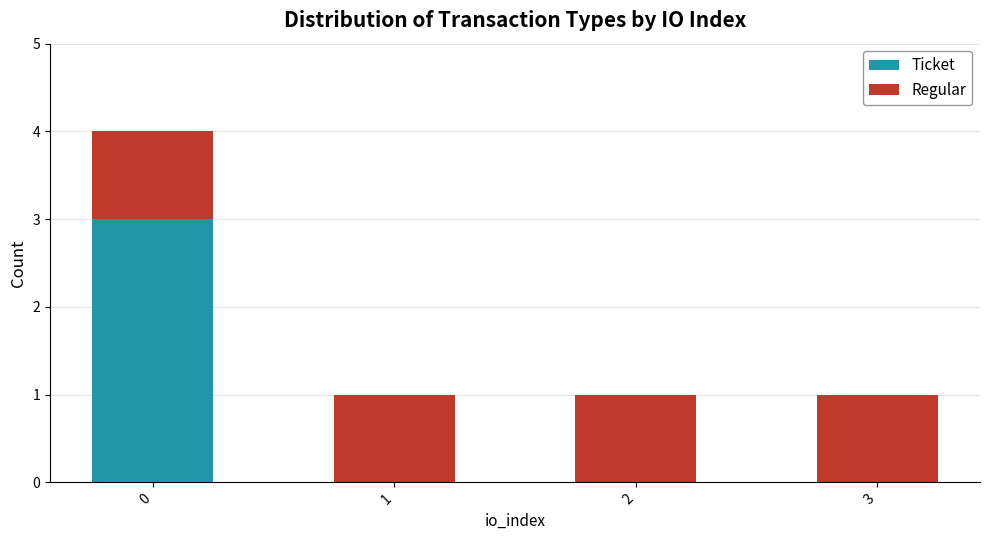

What is the sum of all Ticket values?

3